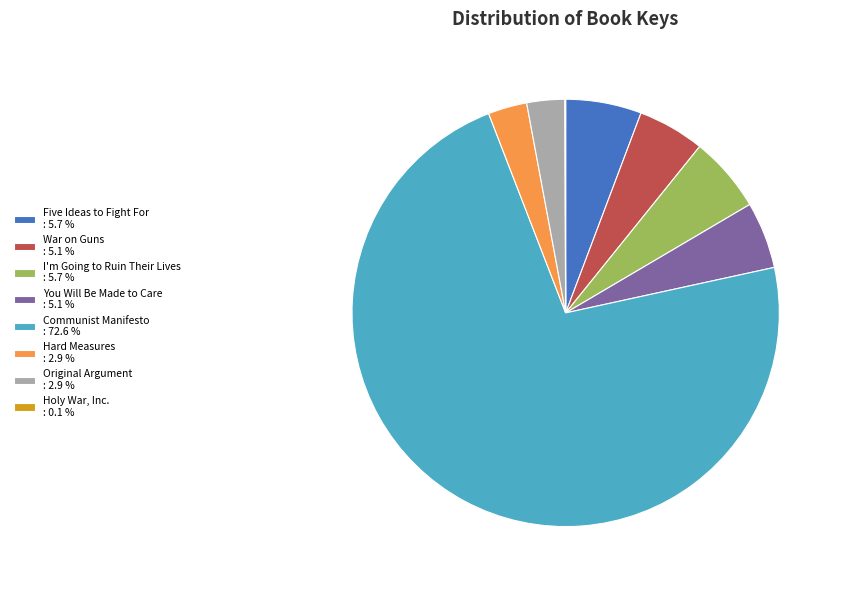

Between Five Ideas to Fight For : 5.7 % and Hard Measures : 2.9 %, which is larger?

Five Ideas to Fight For : 5.7 %